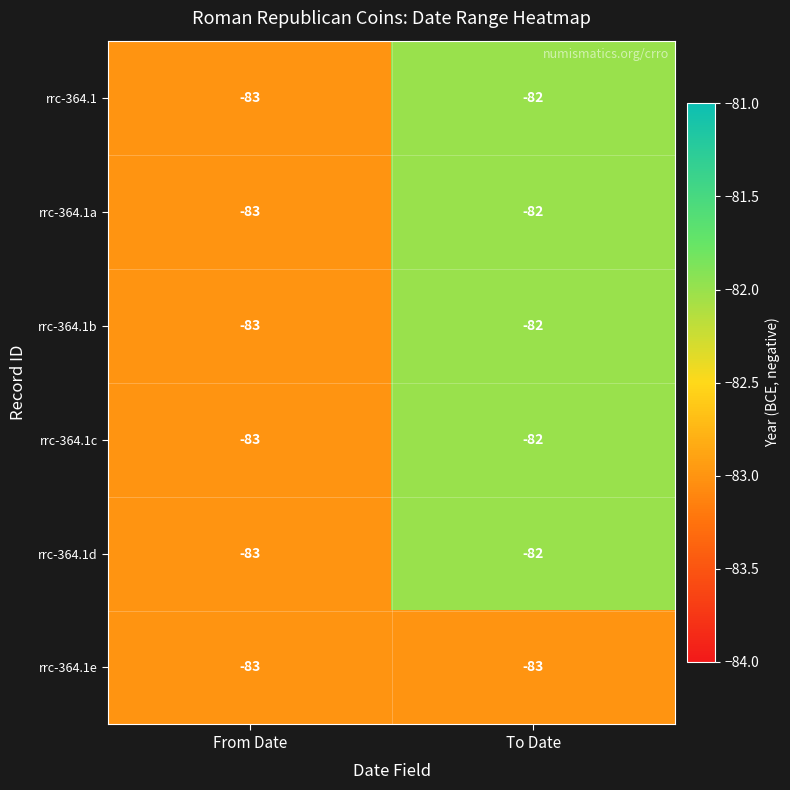

What is the sum of the rrc-364.1d values at To Date and From Date?

-165